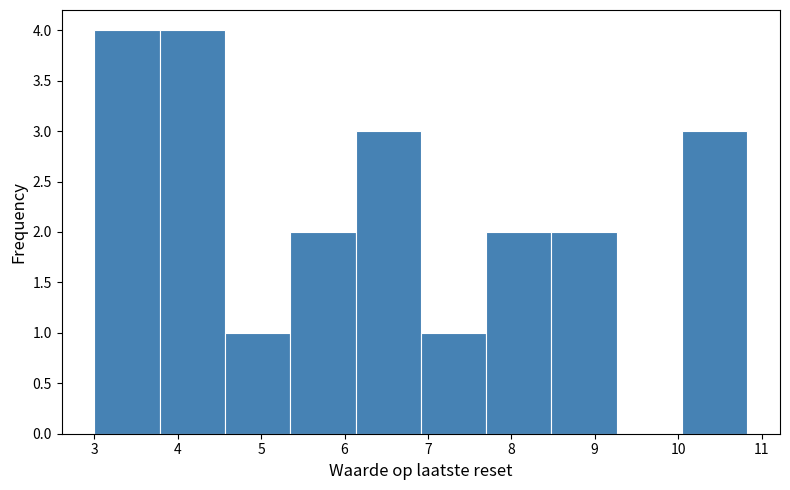

Reading left to right, list every bar in this chart as the range it spans on the x-axis followed by its height. Neither the bar edges nor the heights are printed on the chart, so give them approximately, as read against the axes.

3.0 to 3.8: 4
3.8 to 4.6: 4
4.6 to 5.3: 1
5.3 to 6.1: 2
6.1 to 6.9: 3
6.9 to 7.7: 1
7.7 to 8.5: 2
8.5 to 9.3: 2
9.3 to 10.0: 0
10.0 to 10.8: 3